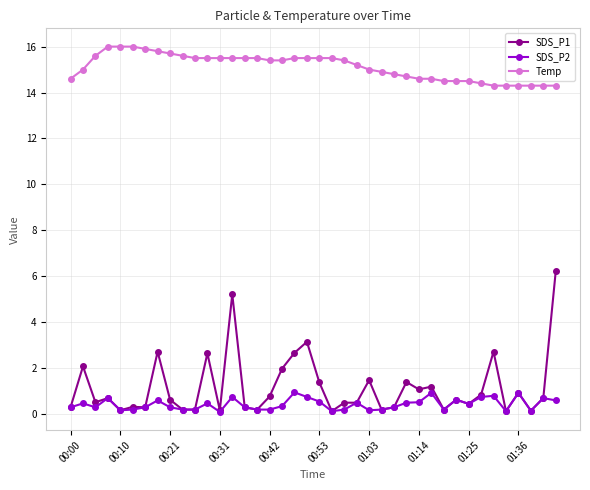

What is the value of the Temp point at the 36th from the left?

14.3